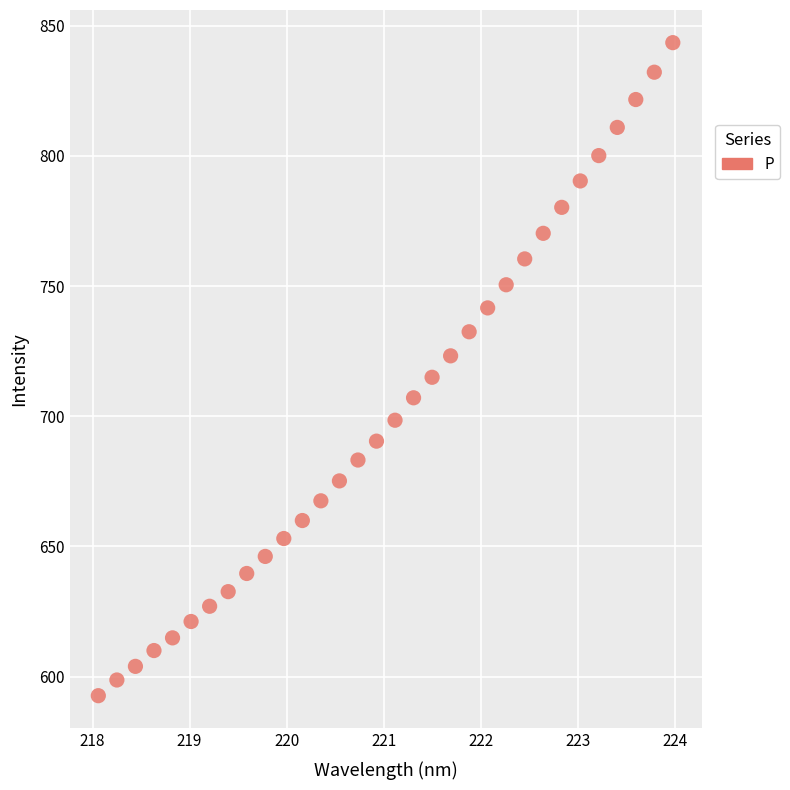

What is the range of Y values (max minus min)?

250.8